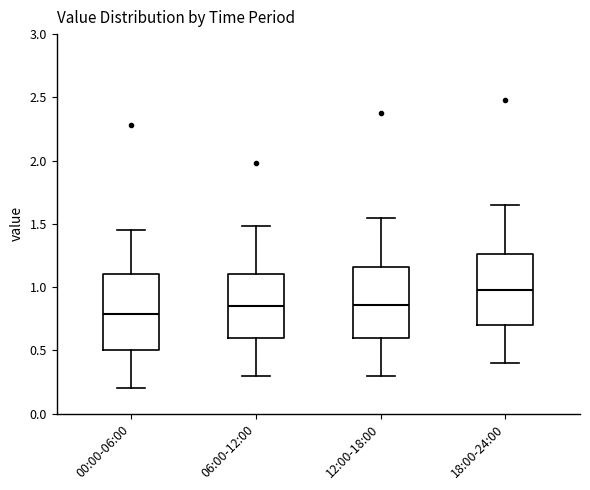

Reading left to right, read every box against the y-axis: the position of its median line, the range the box covers, and the ends of its whiskers. The values are not printed on the chart, so give them approximately, as read against the axis.

00:00-06:00: median 0.80, box 0.50 to 1.10, whiskers 0.20 to 1.45
06:00-12:00: median 0.85, box 0.60 to 1.10, whiskers 0.30 to 1.50
12:00-18:00: median 0.85, box 0.60 to 1.15, whiskers 0.30 to 1.55
18:00-24:00: median 1.00, box 0.70 to 1.25, whiskers 0.40 to 1.65